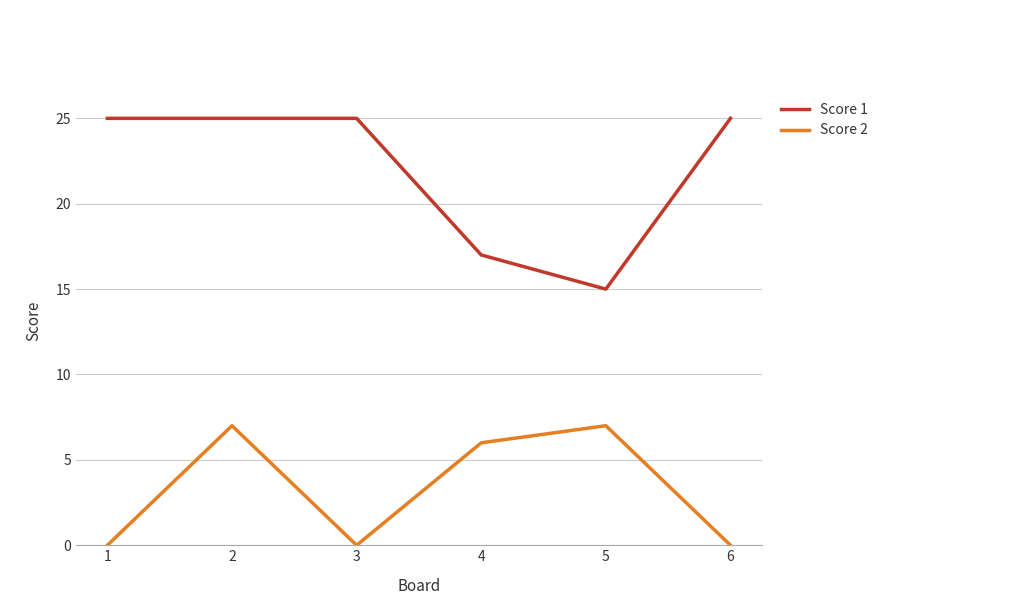

Where is the first local maximum for Score 2?

2